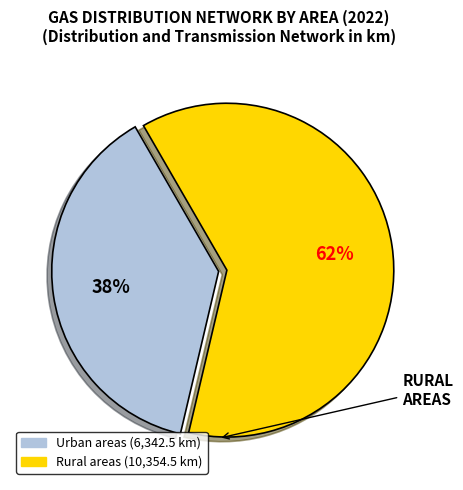

Rank the categories by value from lowest to highest.

Urban areas, Rural areas